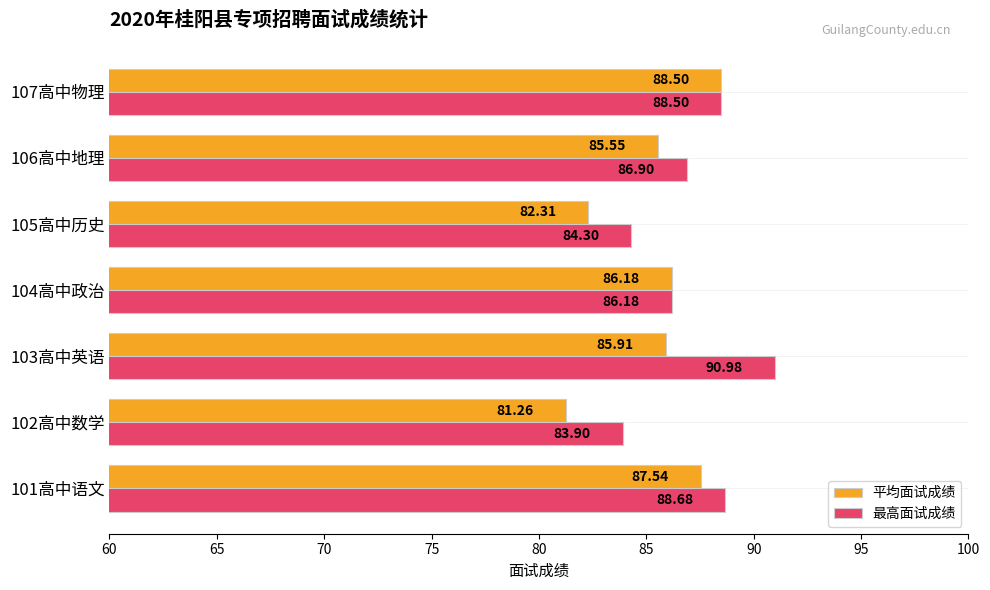

What is the sum of the 平均面试成绩 values at 101高中语文 and 107高中物理?

176.0